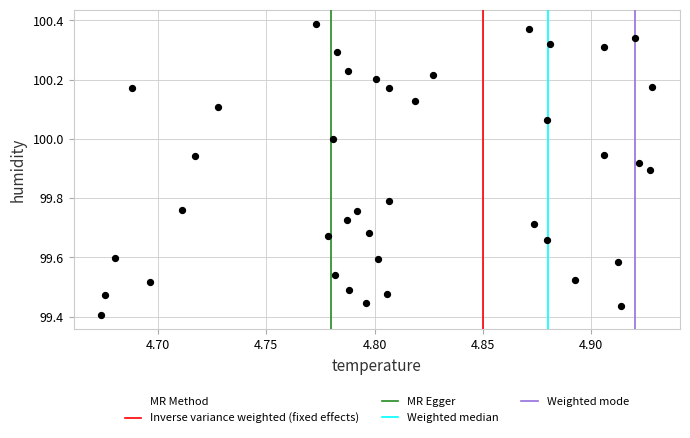

What is the range of X values (max minus min)?

0.3